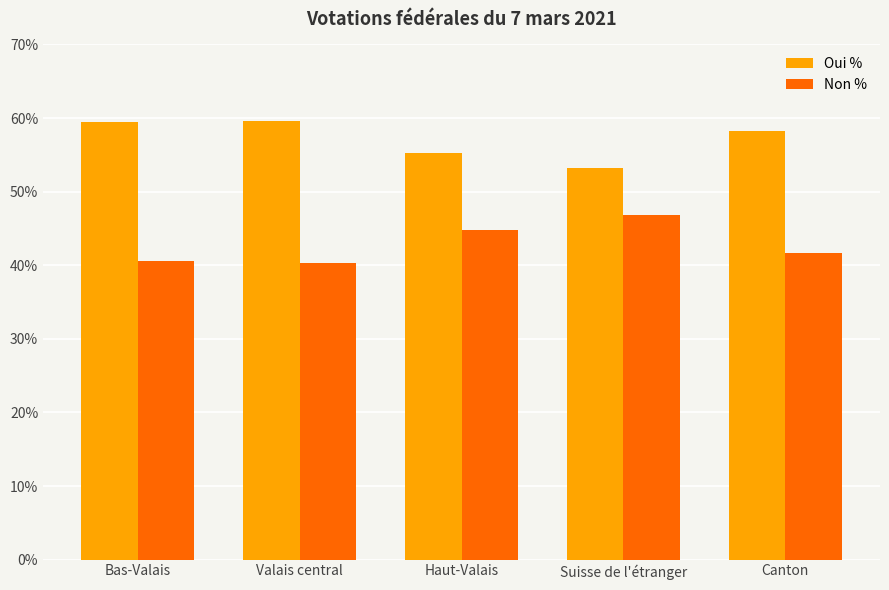

At how many categories does at least one series exceed 42?

5